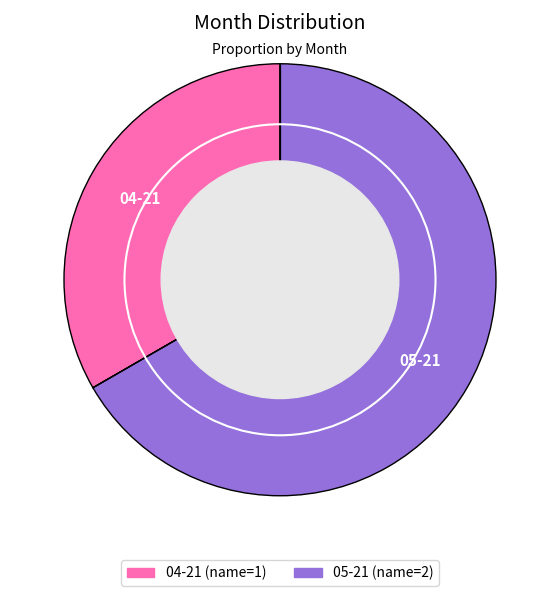

Count the number of slices in the pie.

2